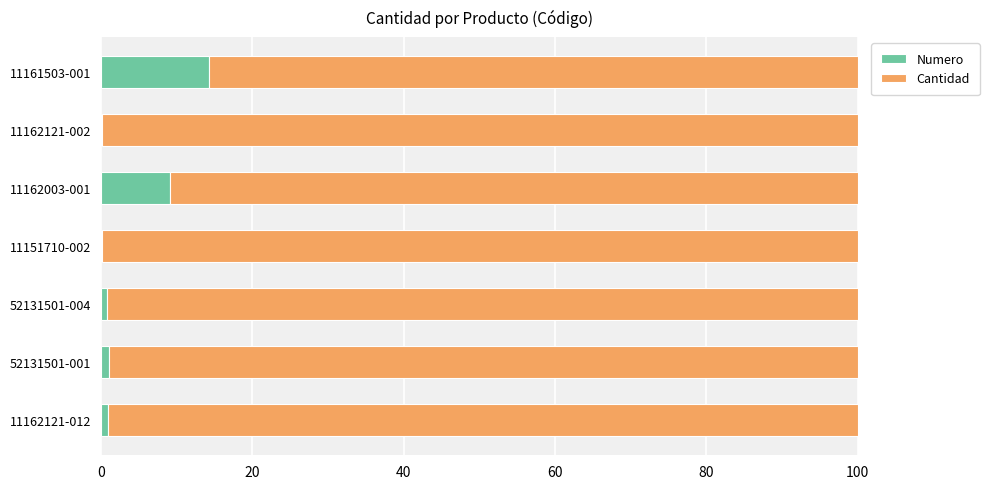

What is the total value across all series at 11162003-001?

100.0